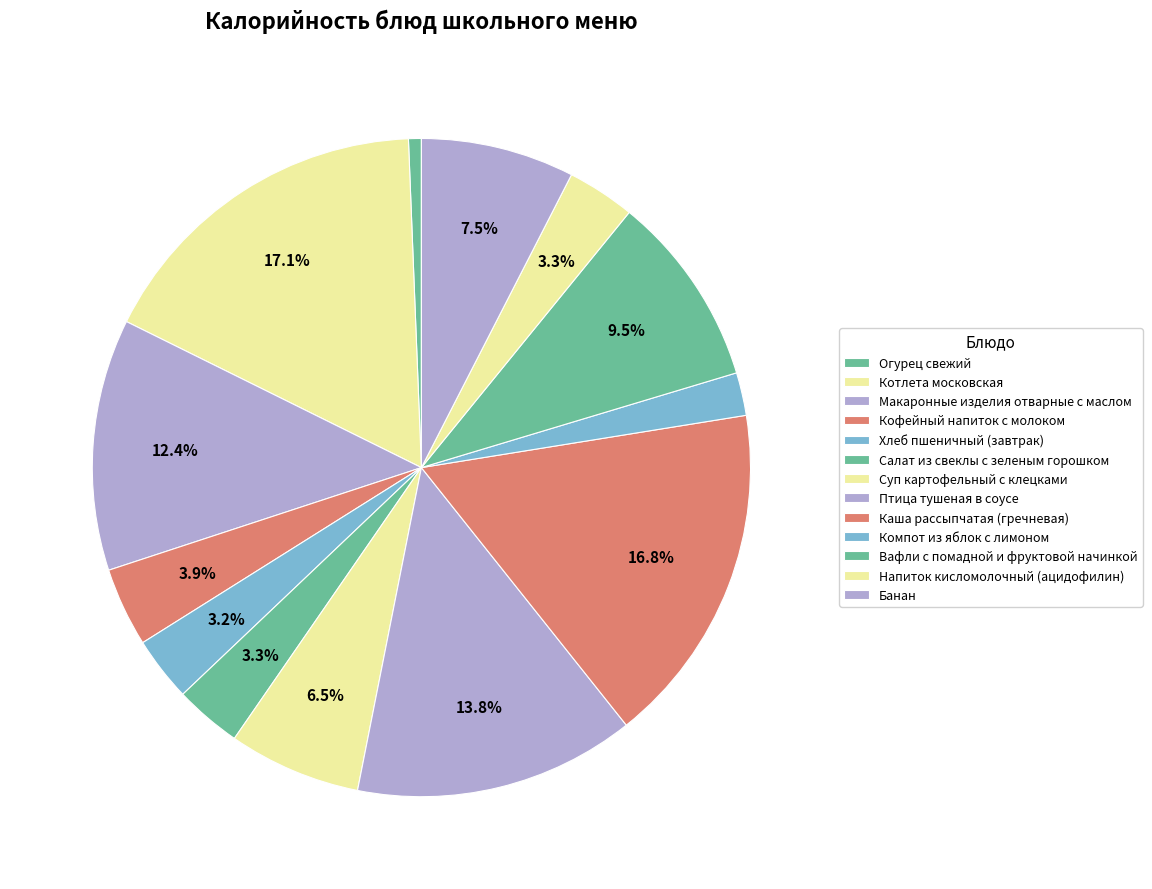

Does any single category account for the majority?

No